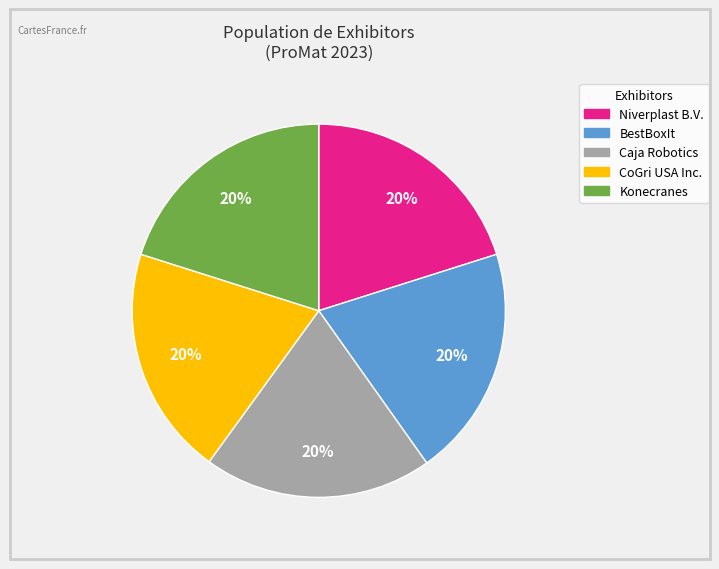

How many slices are in this pie chart?

5